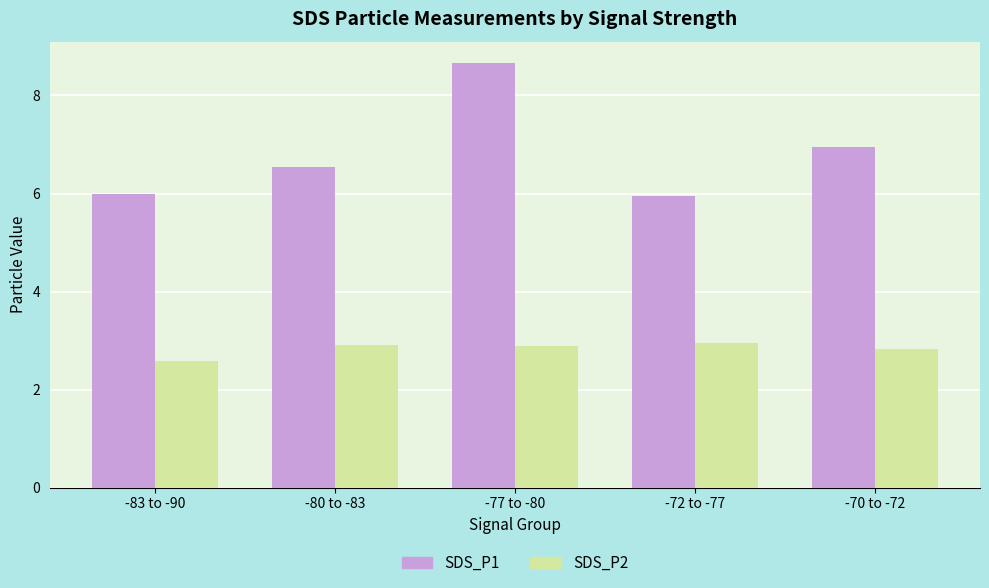

Between -77 to -80 and -70 to -72, which series saw the biggest shift?

SDS_P1